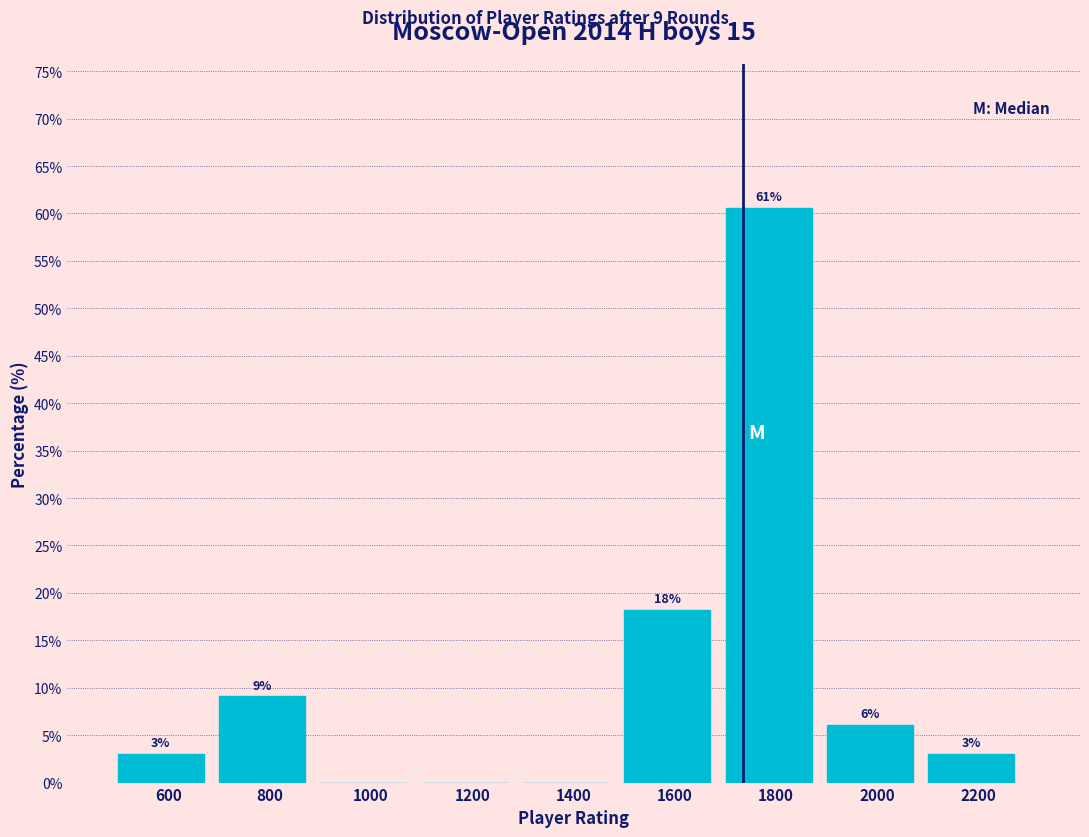

Are the bars horizontal?

No